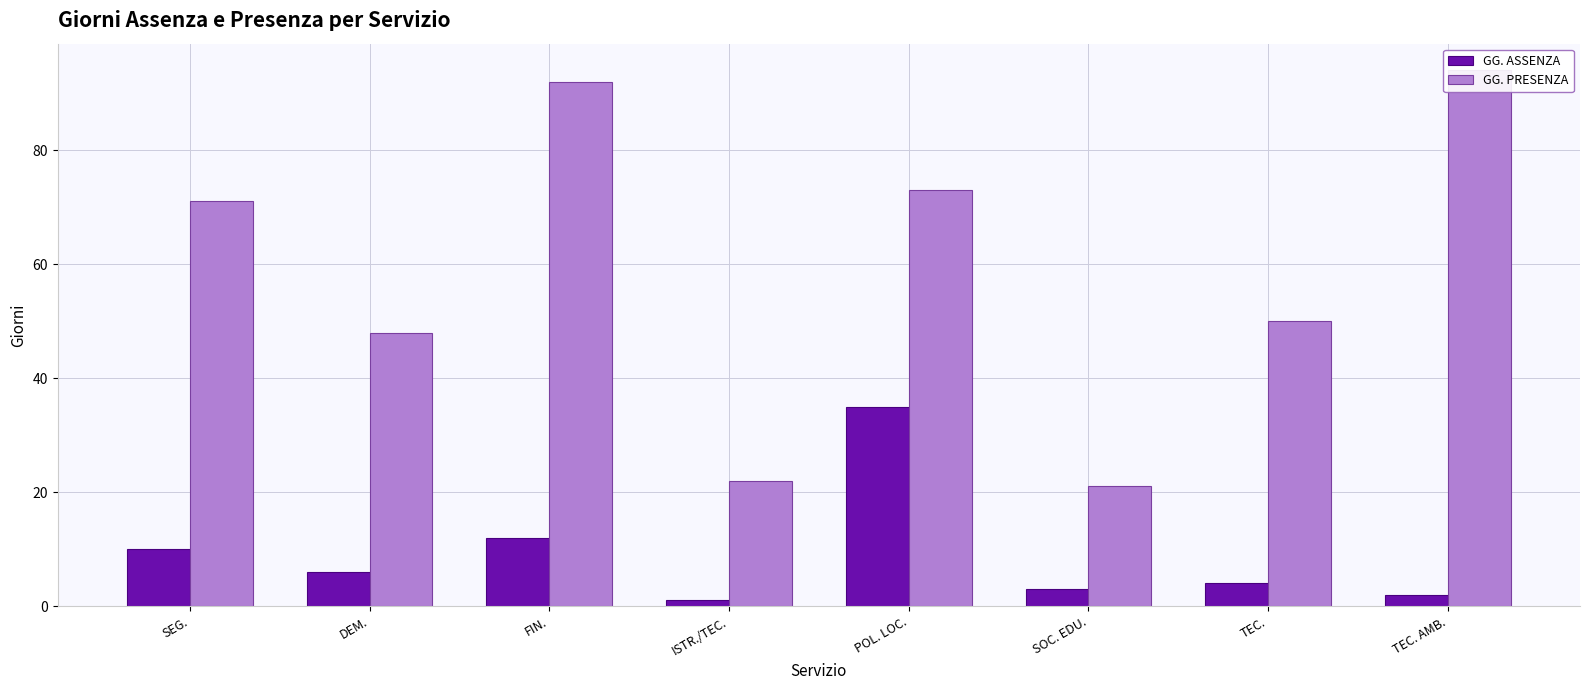

Between POL. LOC. and TEC. AMB., which series saw the biggest shift?

GG. ASSENZA